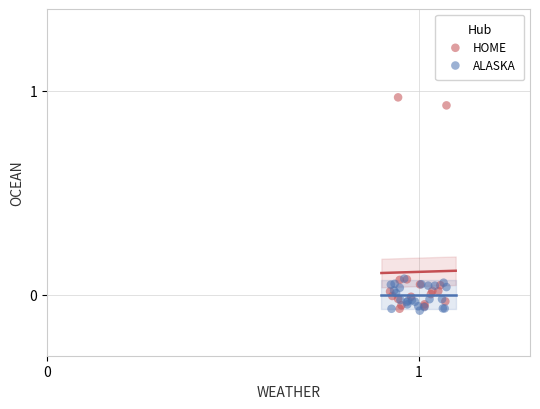

Which series contains the highest Y value?

HOME